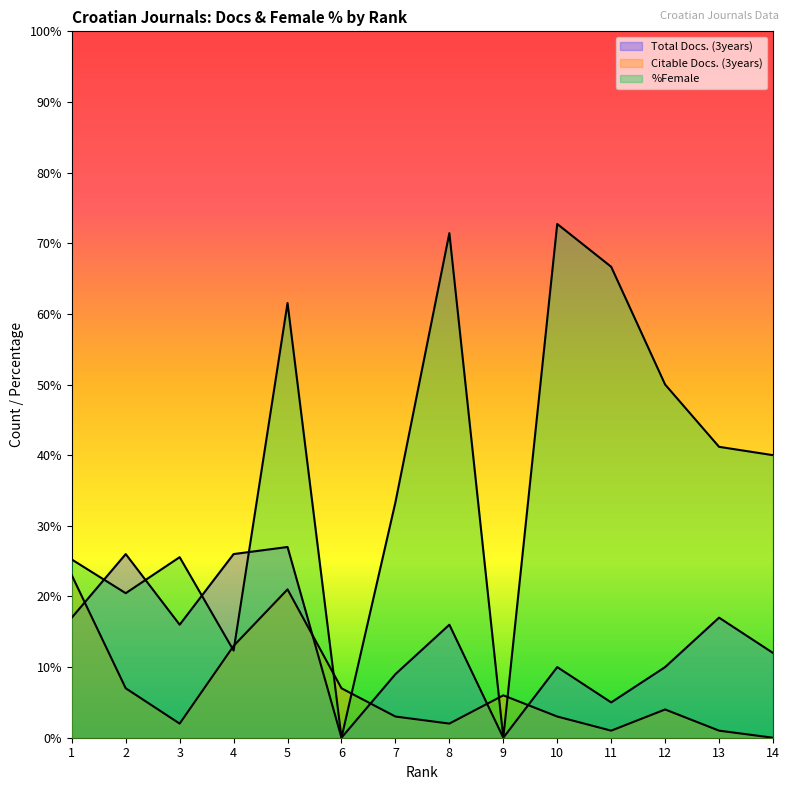

What is the difference between the highest and lowest values at 2?

19.0